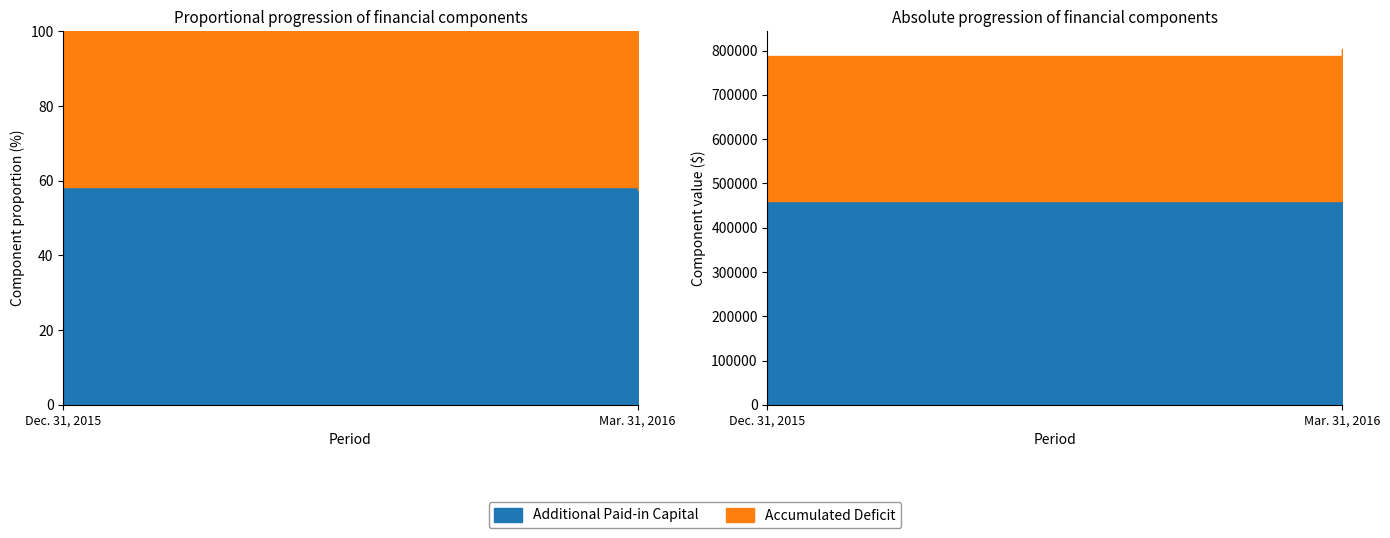

Read the Additional Paid-in Capital value at Ending balance at Mar. 31, 2016, to the nearest 100.

463100